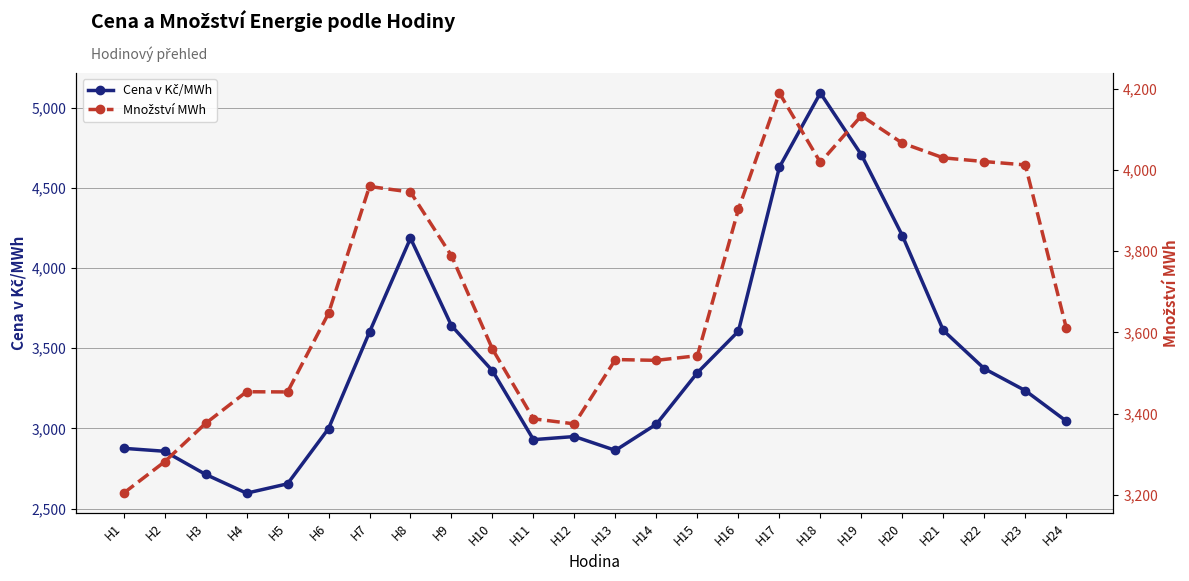

How many intersections are there between Množství MWh and Cena v Kč/MWh?

4